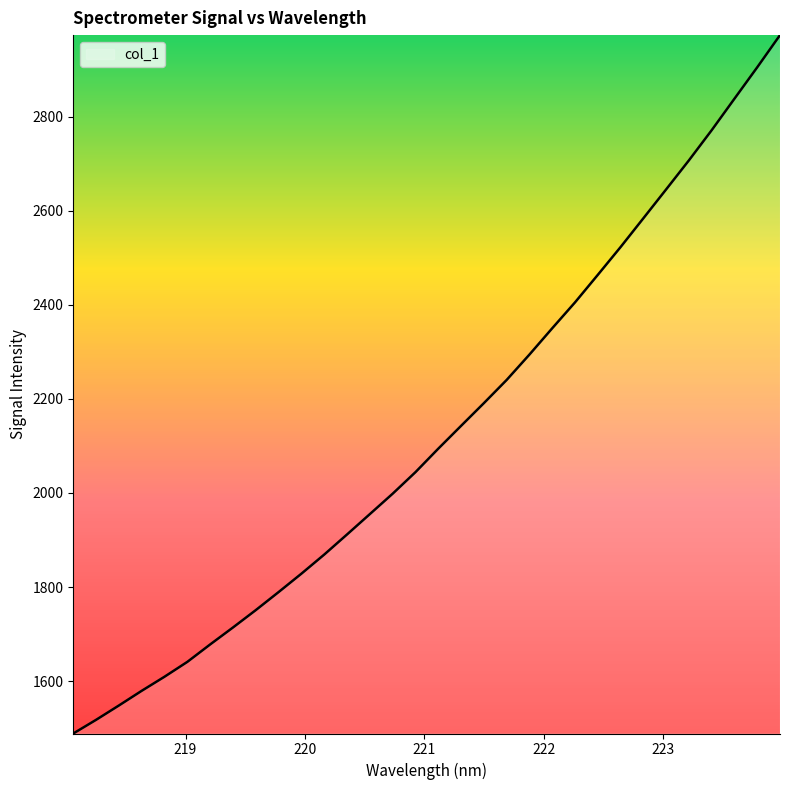

What is the difference between the maximum and minimum values?

1485.7